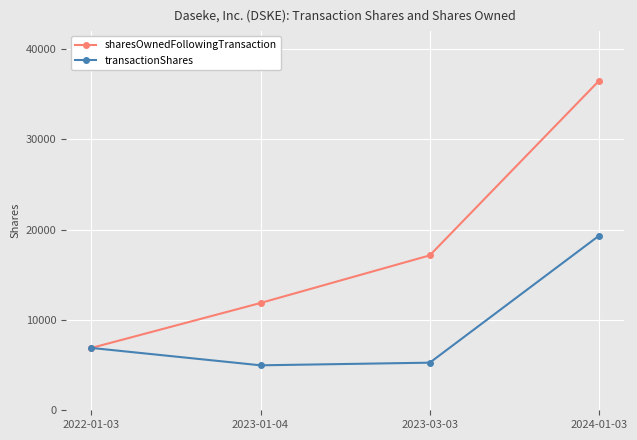

At which label does sharesOwnedFollowingTransaction reach its minimum?

2022-01-03